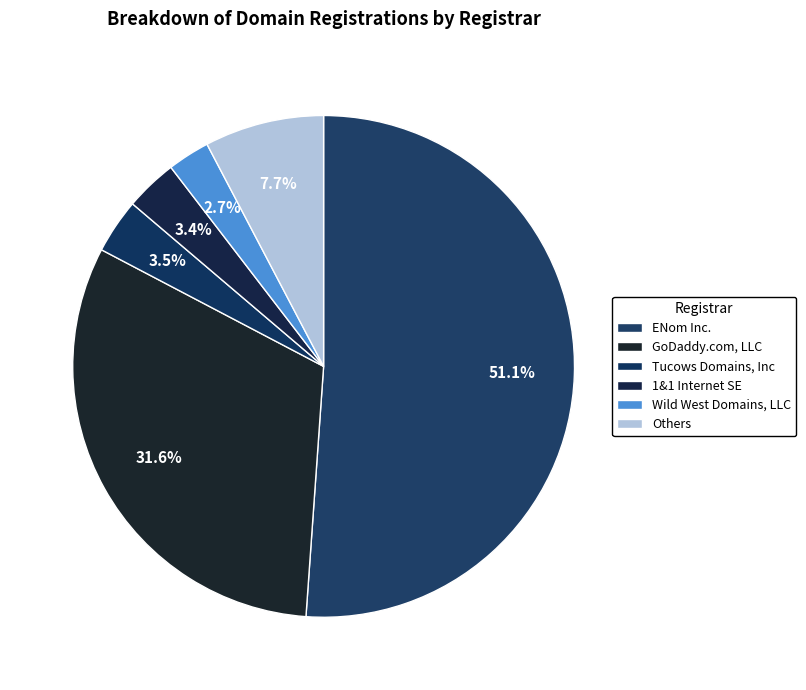

Count the number of slices in the pie.

6